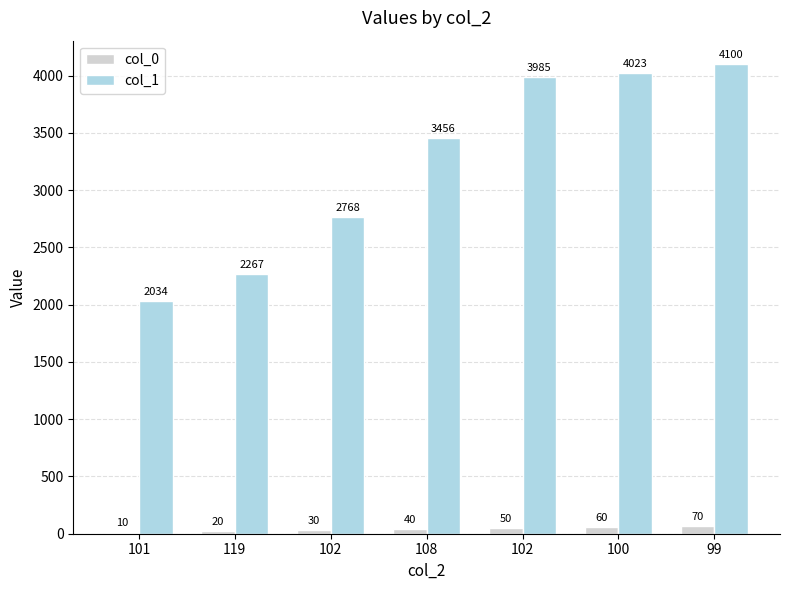

Count the number of categories in the chart.

7